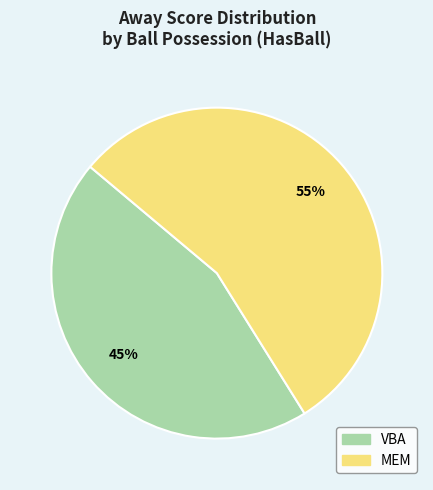

Is the sum of VBA and MEM greater than half?

Yes